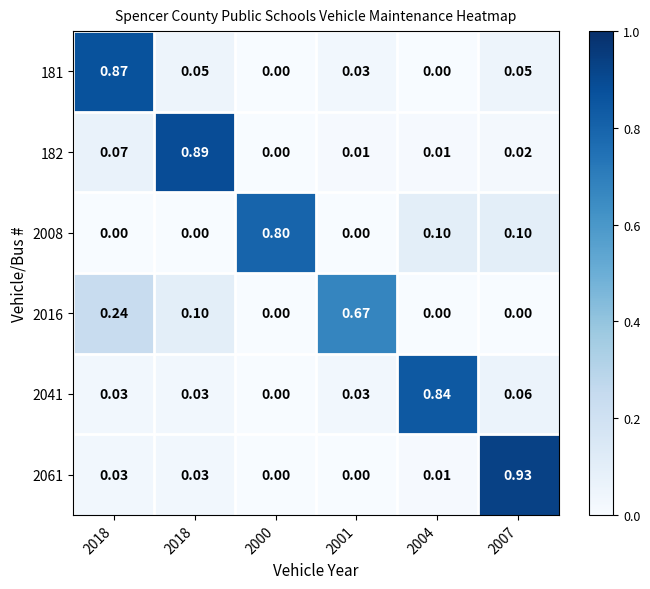

Which series changed the most between 2018 and 2004?

181